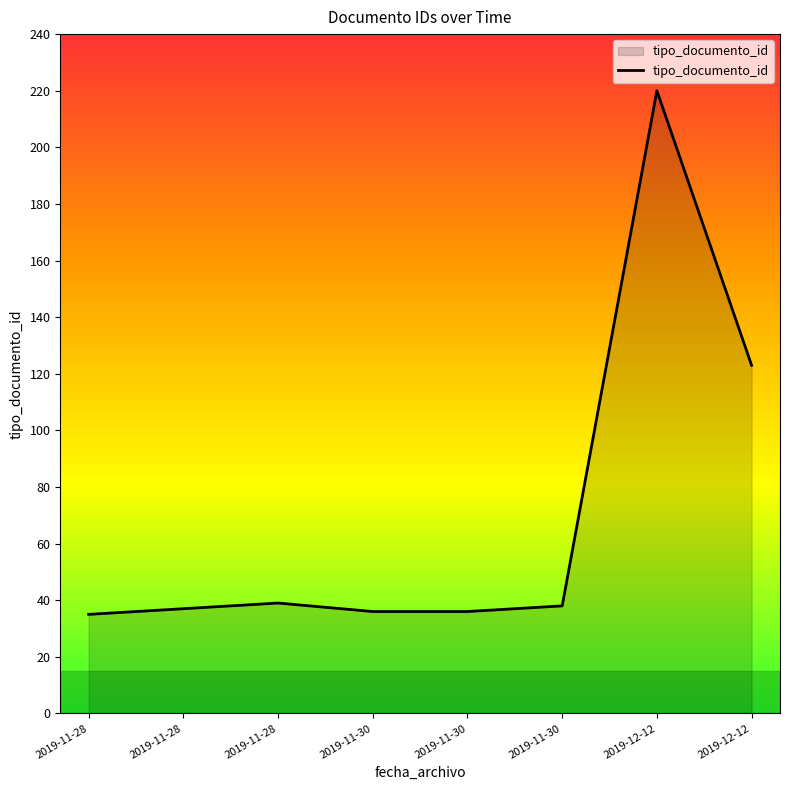

How many lines are shown in the chart?

1